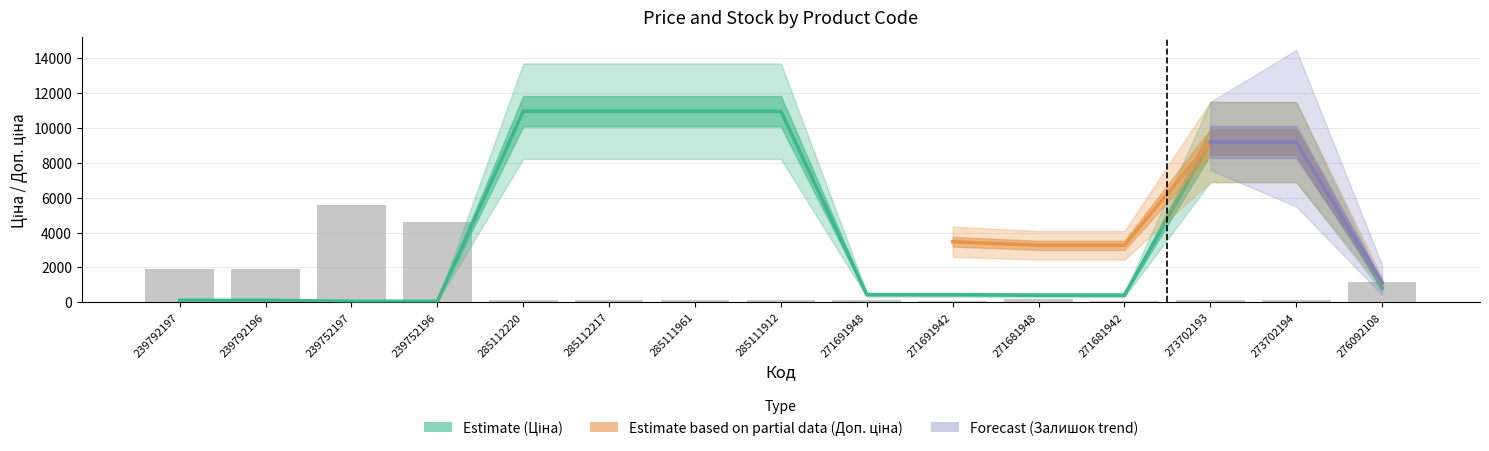

True or false: Залишок has a value of 1540.2 at 239752197.

False